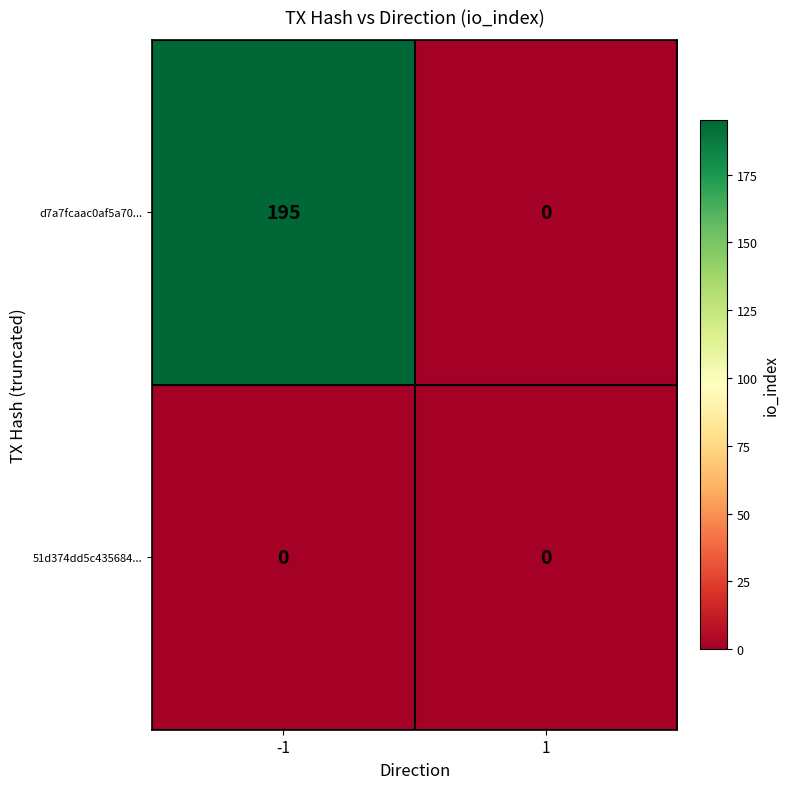

At how many categories does at least one series exceed 123?

1